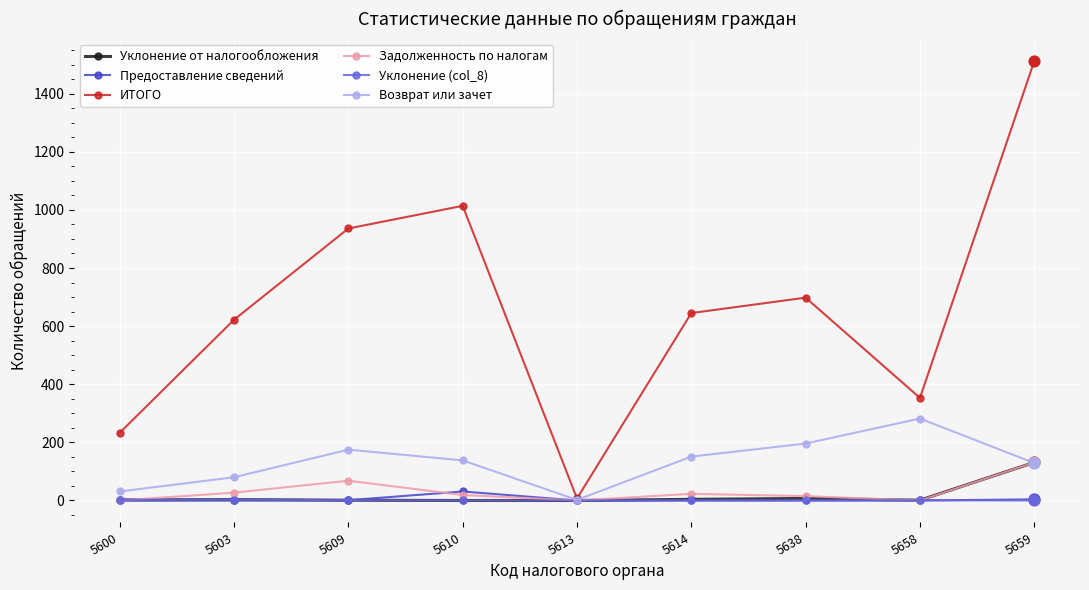

At which category is the sum across all series the highest?

5659